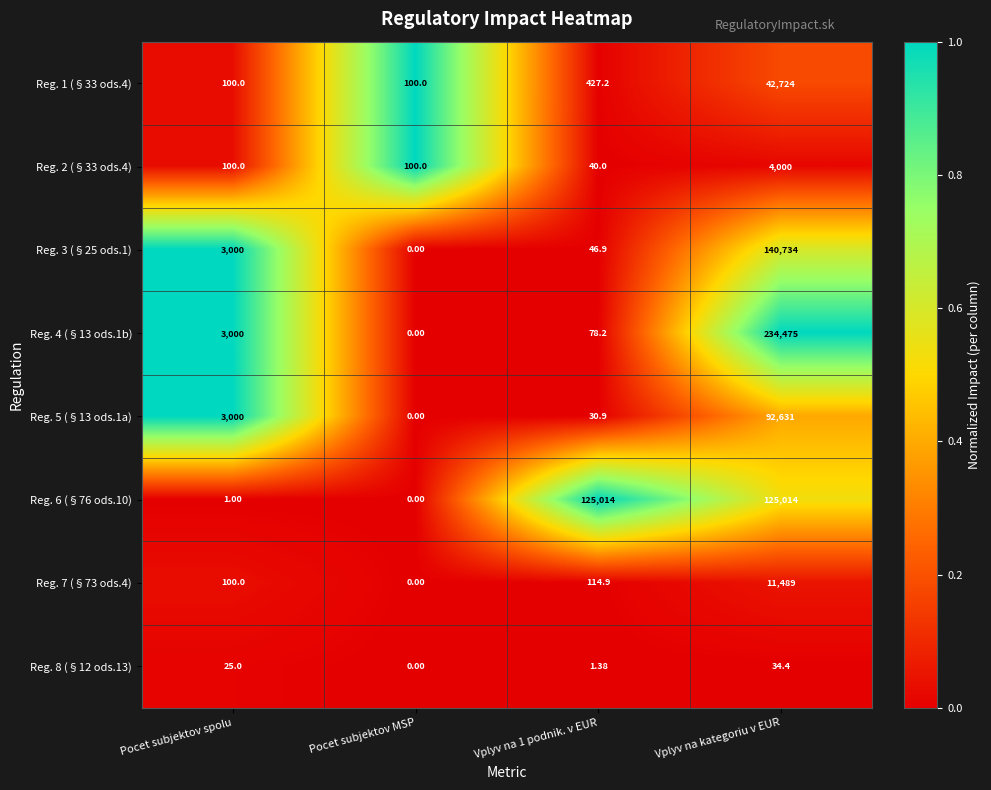

At which category does the chart reach its peak across all series?

Vplyv na kategoriu v EUR